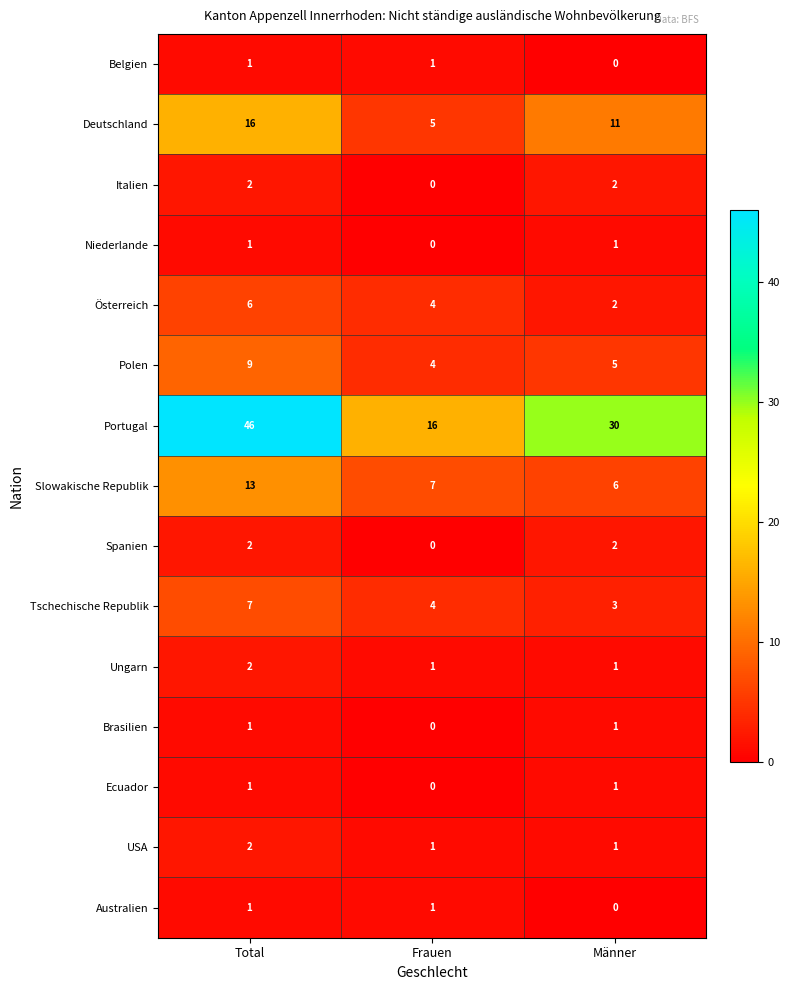

Which series changed the most between Frauen and Männer?

Portugal